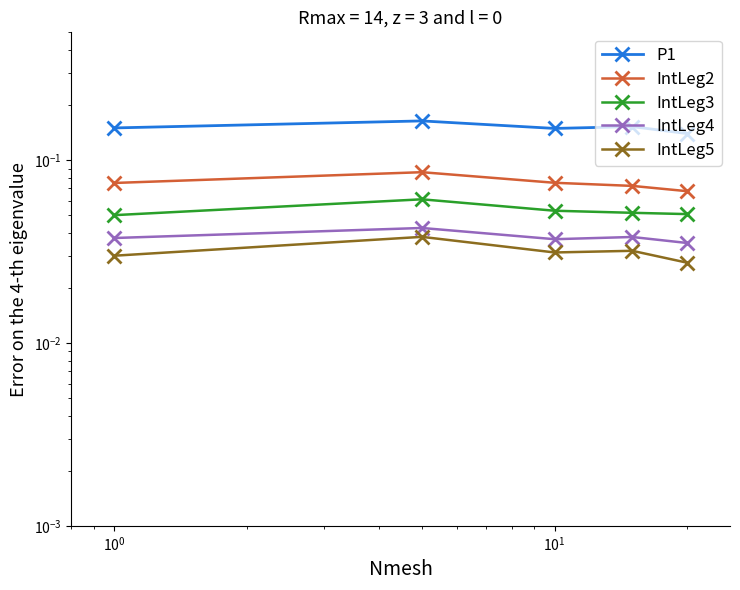

What is the value of the IntLeg2 point at the 2nd from the left?

0.1